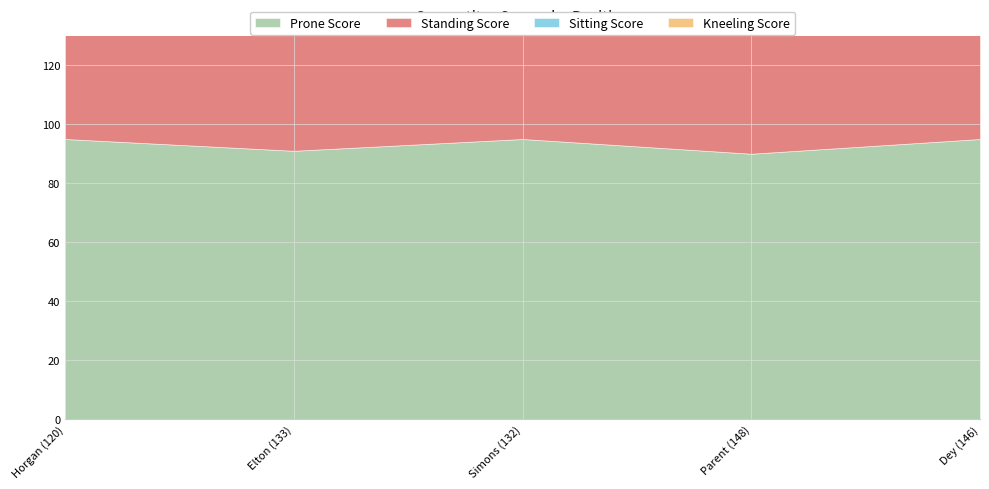

What is the sum of all Standing Score values?

443